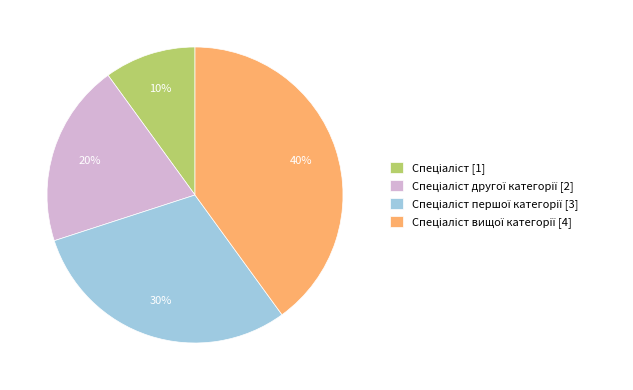

Is there any slice that represents more than half of the pie?

No